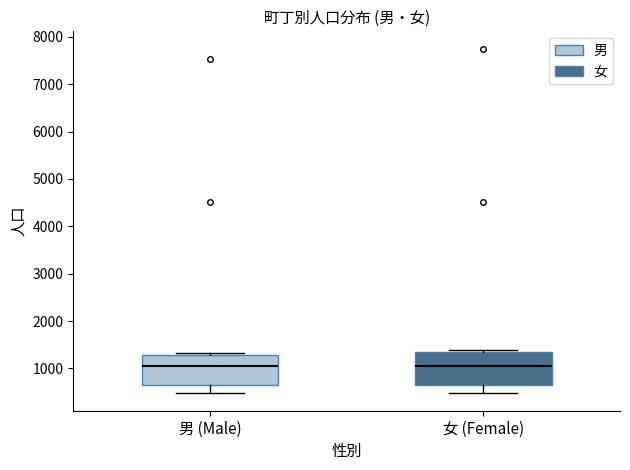

Where does the lower whisker of the box for 男 (Male) end on the y-axis? The values are not printed on the chart, so give them approximately, as read against the axis.

500